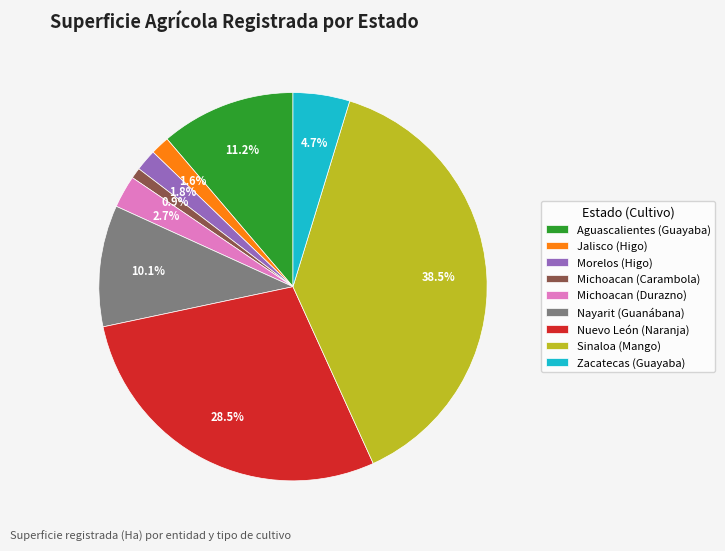

To the nearest percent, what is the difference between the largest and smallest slice percentages?

38%